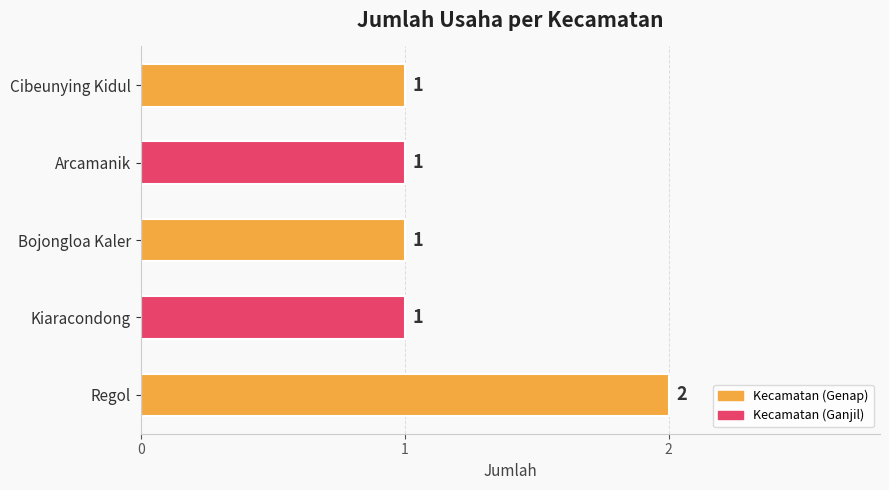

What is the sum of all values?

6